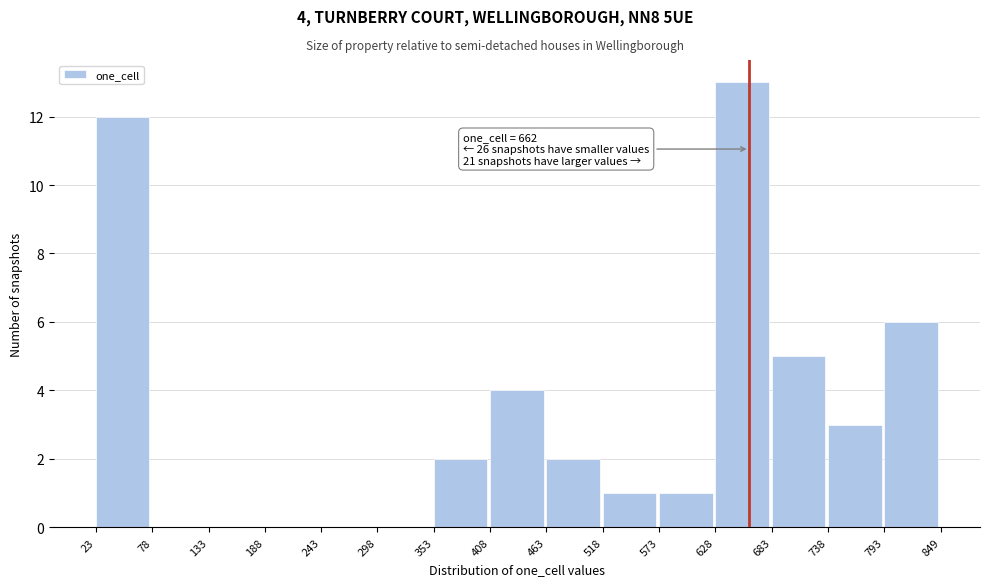

Over which range of the x-axis is the bar tallest?

628 to 683